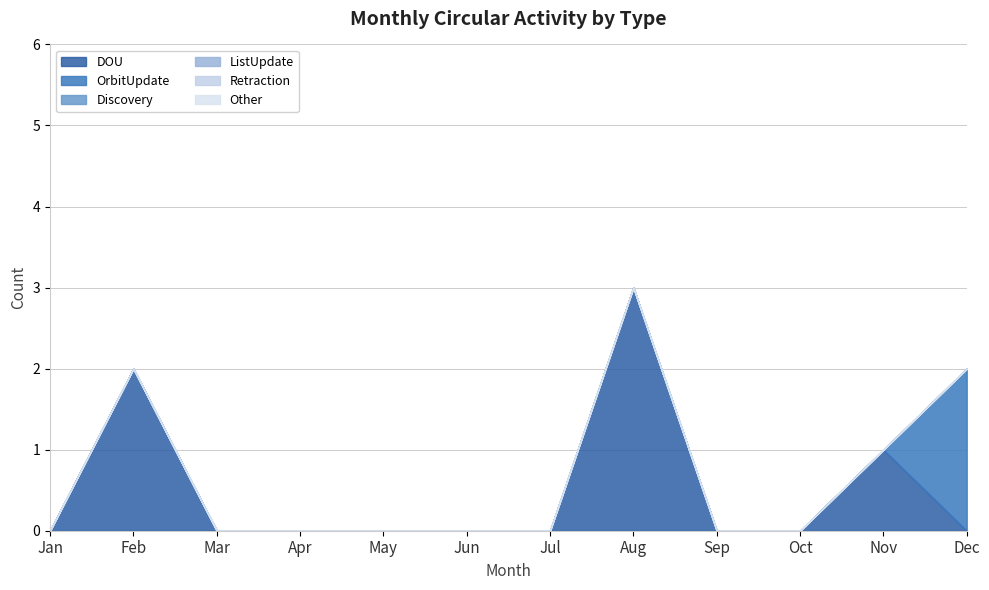

What are all the series names shown in the legend?

DOU, OrbitUpdate, Discovery, ListUpdate, Retraction, Other